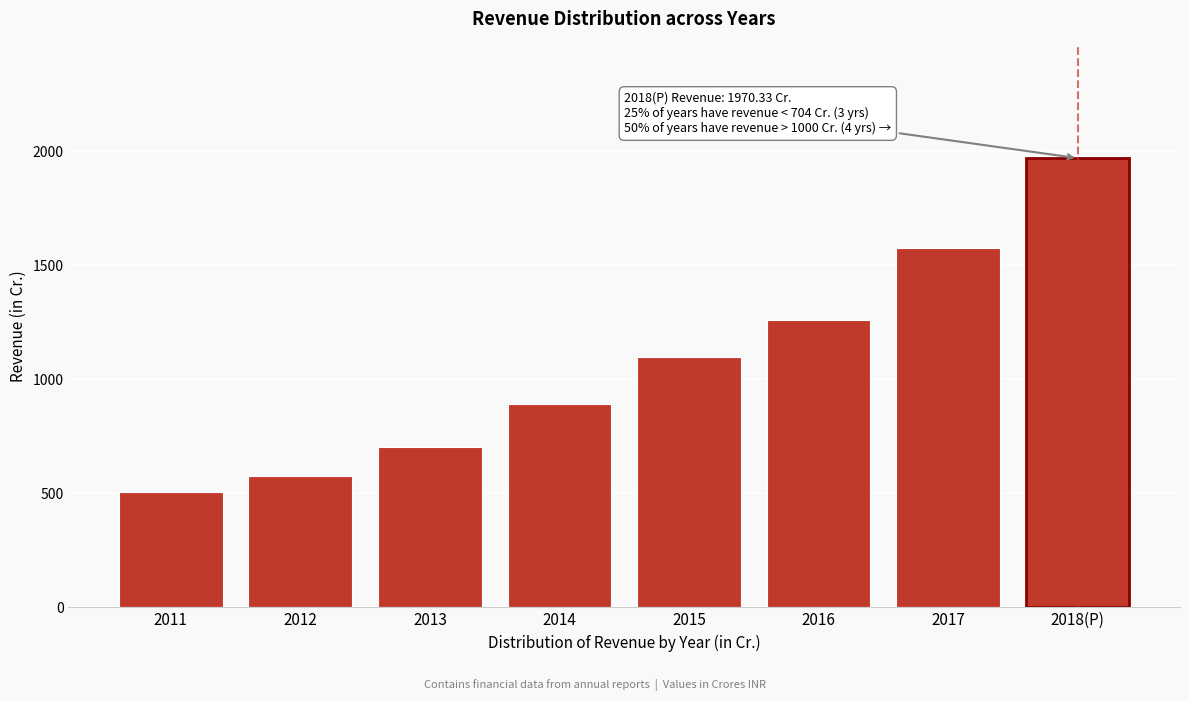

The chart shows a value of 1695.4 at 2016. True or false?

False